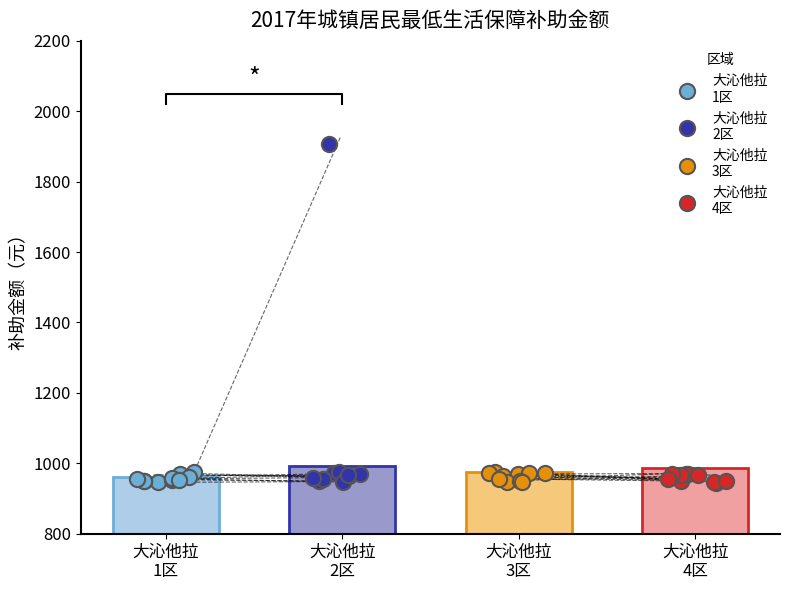

Which series has the largest Y range (max minus min)?

大沁他拉
2区